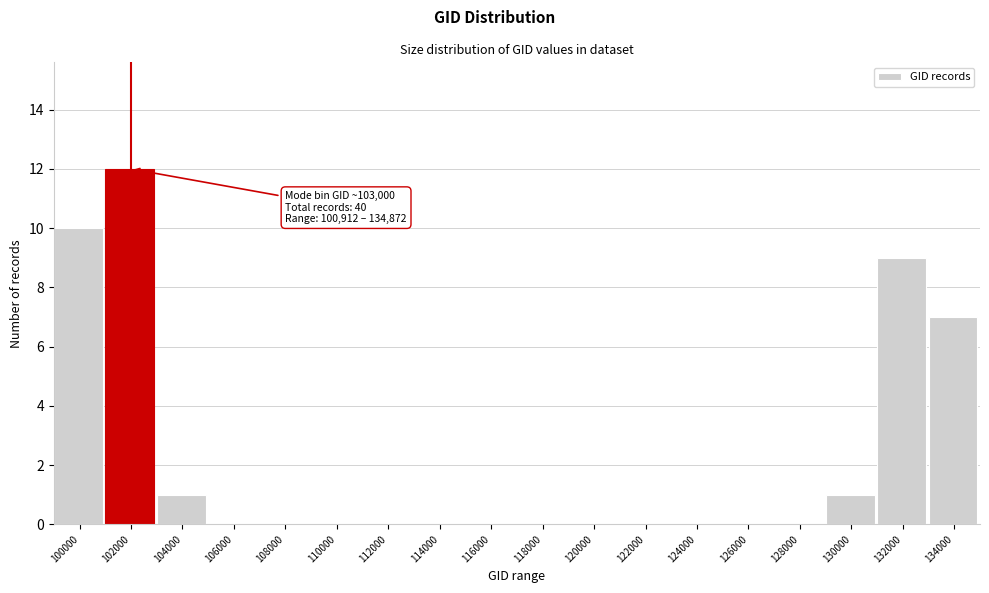

Which has a higher value, 110000 or 102000?

102000